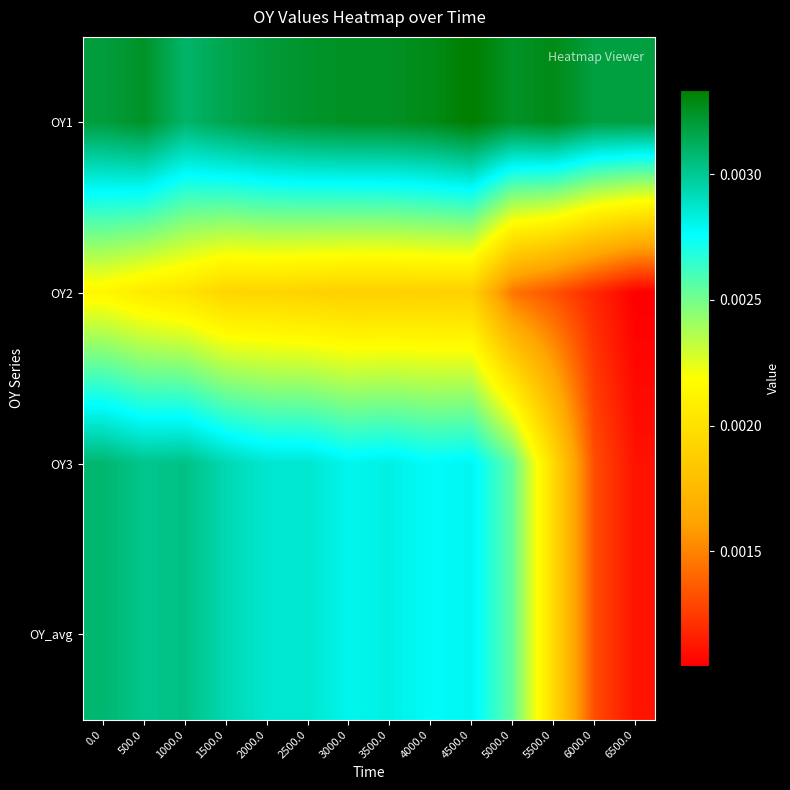

Reading right to left, extract all data points from this chart.

OY1: 6500.0=0.0	6000.0=0.0	5500.0=0.0	5000.0=0.0	4500.0=0.0	4000.0=0.0	3500.0=0.0	3000.0=0.0	2500.0=0.0	2000.0=0.0	1500.0=0.0	1000.0=0.0	500.0=0.0	0.0=0.0
OY2: 6500.0=0.0	6000.0=0.0	5500.0=0.0	5000.0=0.0	4500.0=0.0	4000.0=0.0	3500.0=0.0	3000.0=0.0	2500.0=0.0	2000.0=0.0	1500.0=0.0	1000.0=0.0	500.0=0.0	0.0=0.0
OY3: 6500.0=0.0	6000.0=0.0	5500.0=0.0	5000.0=0.0	4500.0=0.0	4000.0=0.0	3500.0=0.0	3000.0=0.0	2500.0=0.0	2000.0=0.0	1500.0=0.0	1000.0=0.0	500.0=0.0	0.0=0.0
OY_avg: 6500.0=0.0	6000.0=0.0	5500.0=0.0	5000.0=0.0	4500.0=0.0	4000.0=0.0	3500.0=0.0	3000.0=0.0	2500.0=0.0	2000.0=0.0	1500.0=0.0	1000.0=0.0	500.0=0.0	0.0=0.0